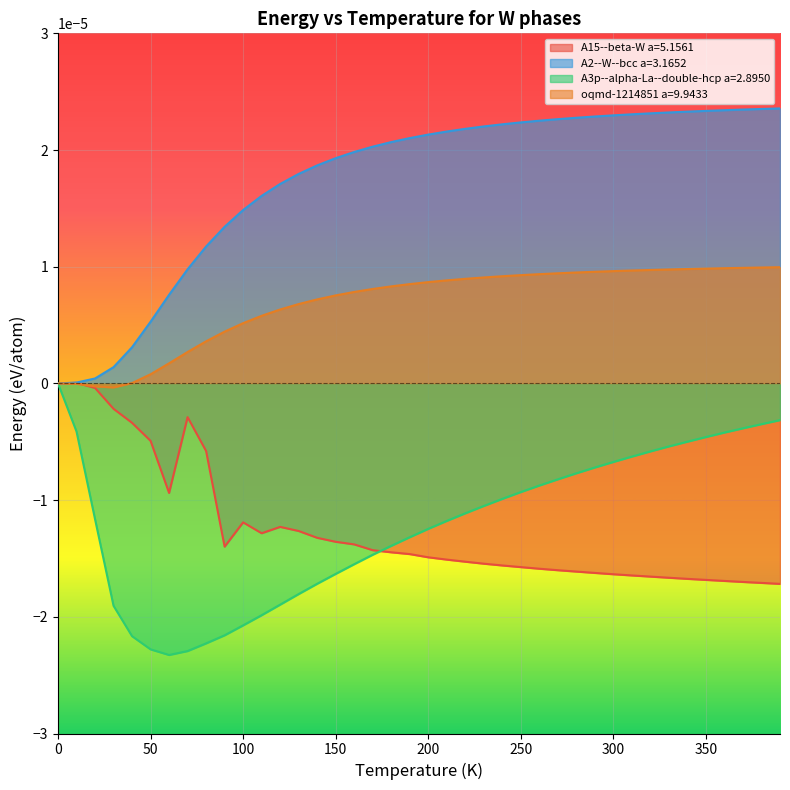

How many lines are shown in the chart?

4